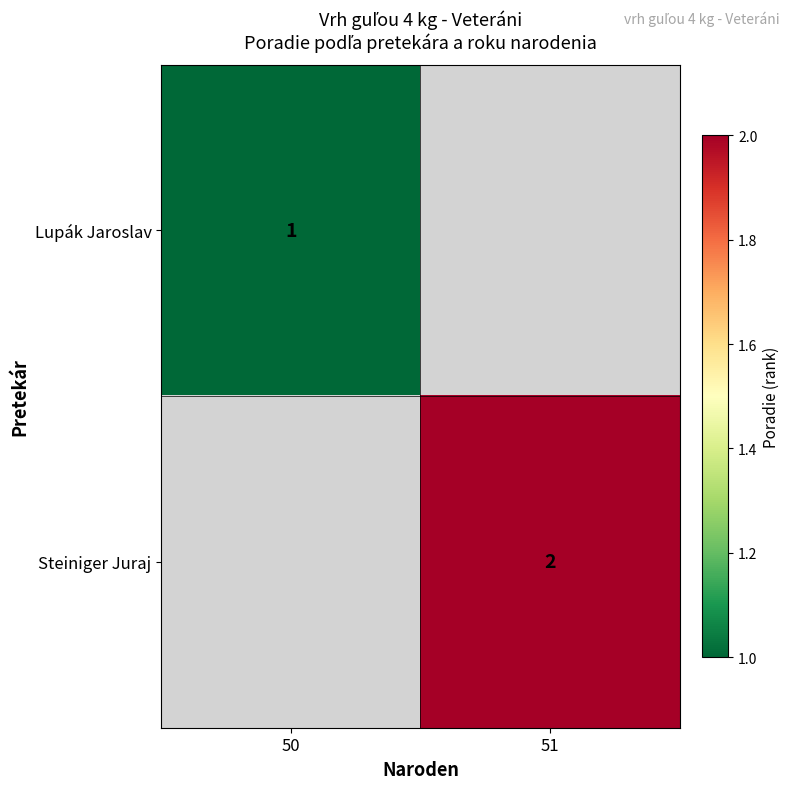

Is it true that Steiniger Juraj equals 3 at 51?

False